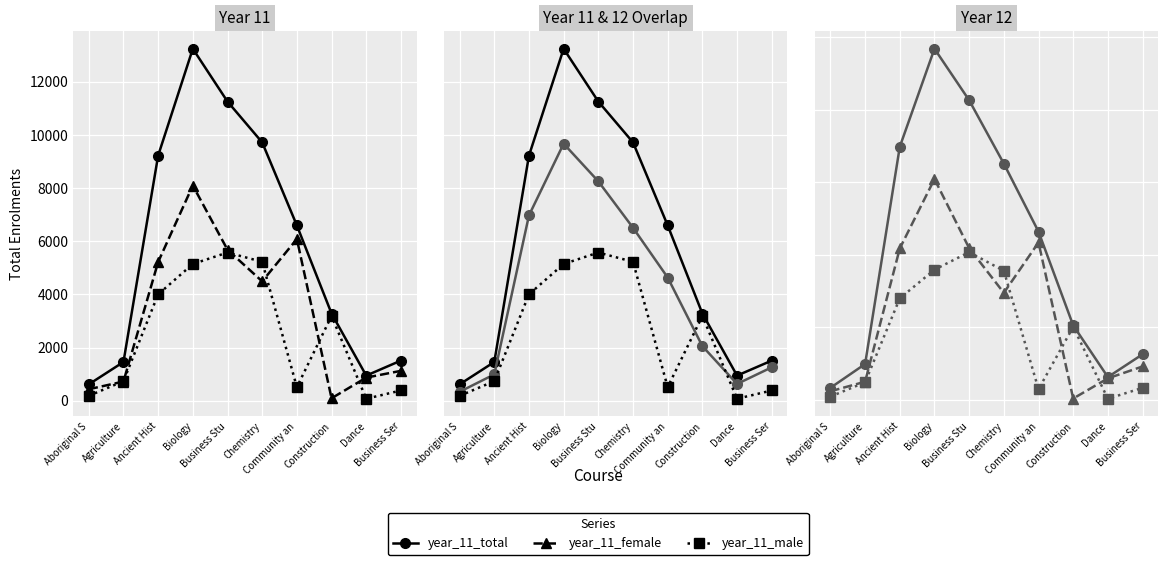

Is the value of year_11_male at Dance greater than the value of year_11_total at Business Ser?

No